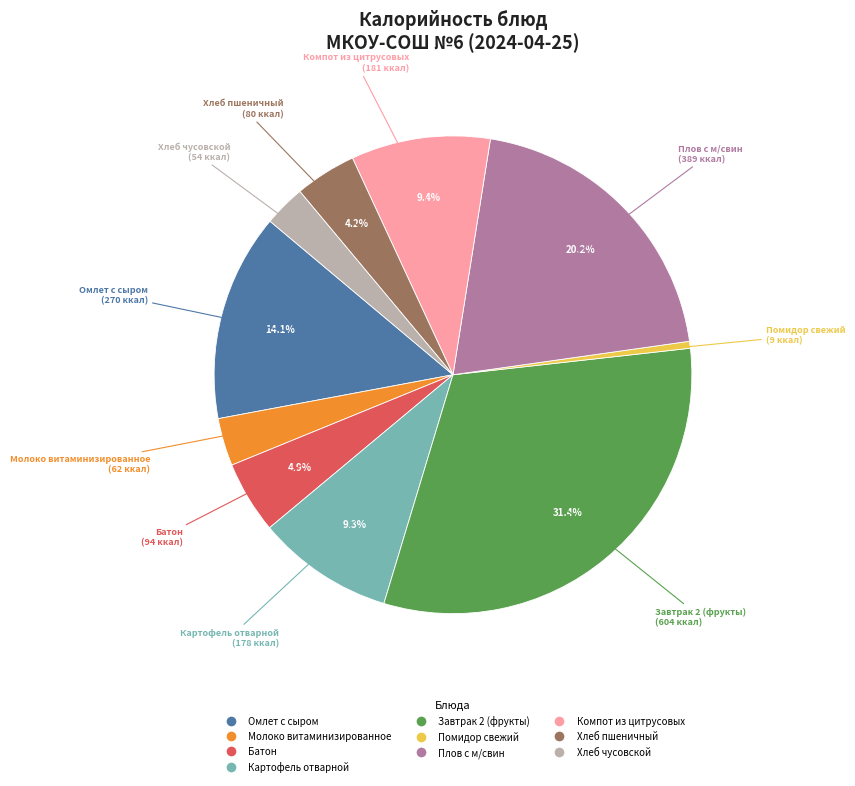

Is Омлет с сыром the majority of the pie?

No